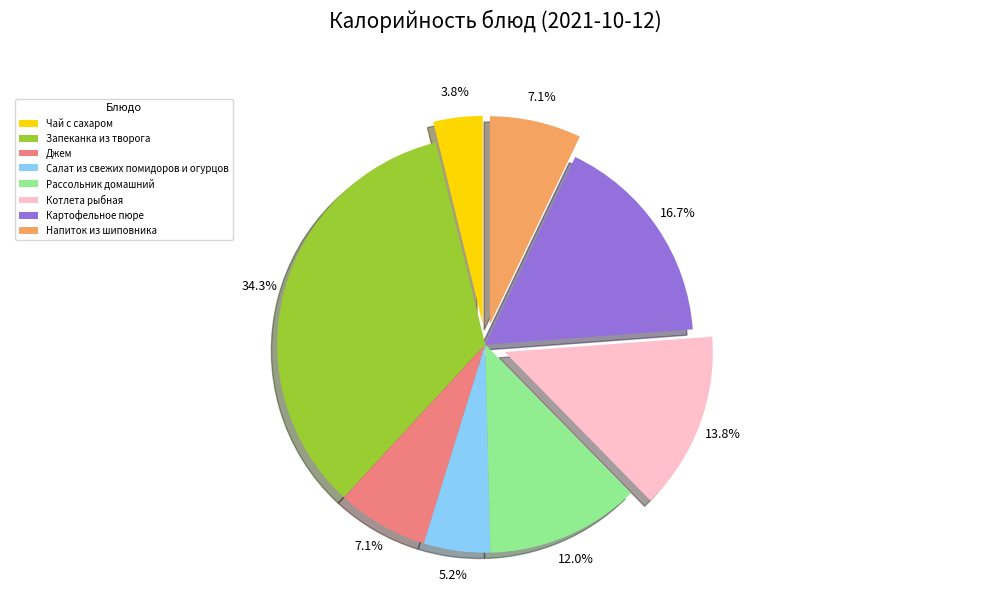

Which slice is the smallest?

Чай с сахаром